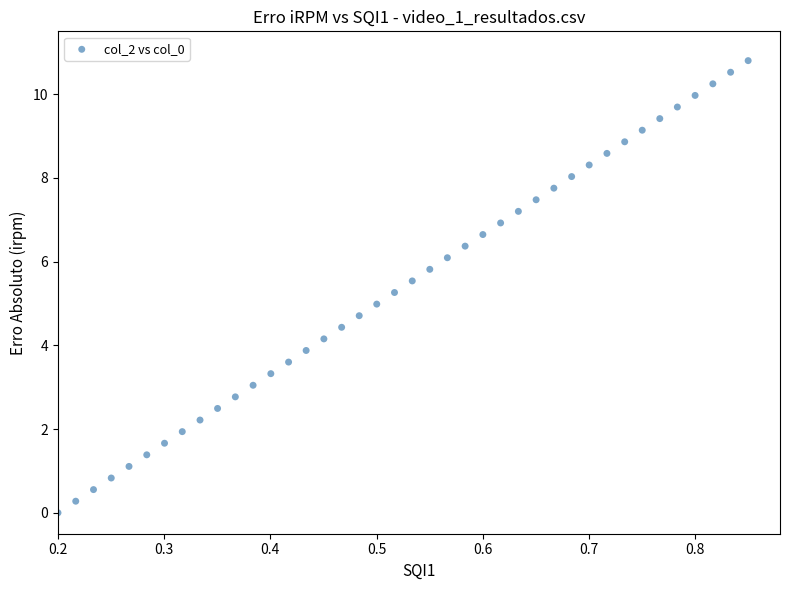

What is the range of X values (max minus min)?

0.7